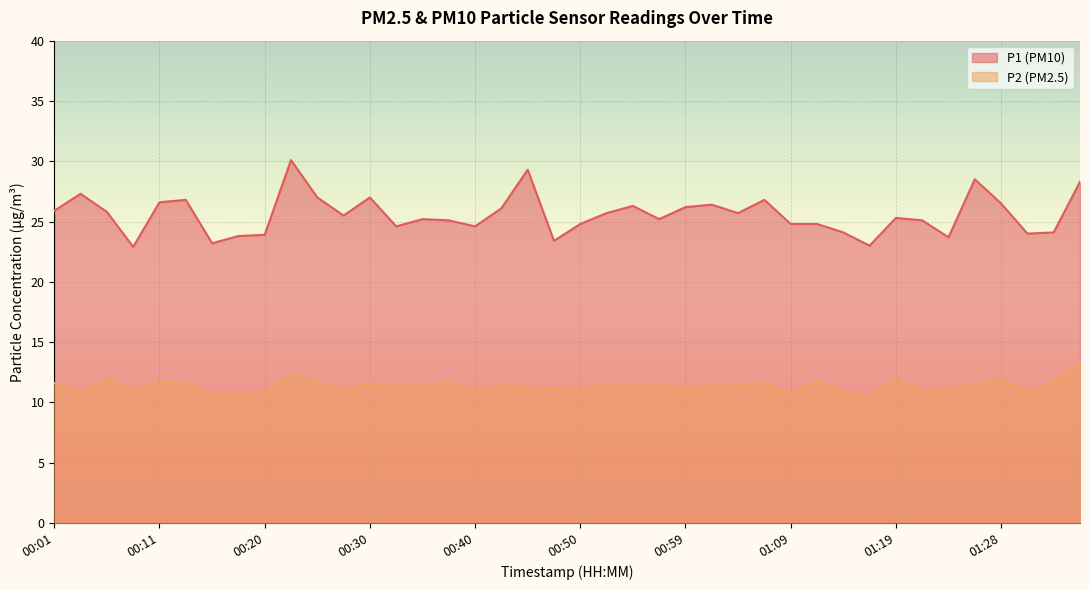

Is it true that P2 equals 11.3 at 00:54?

True